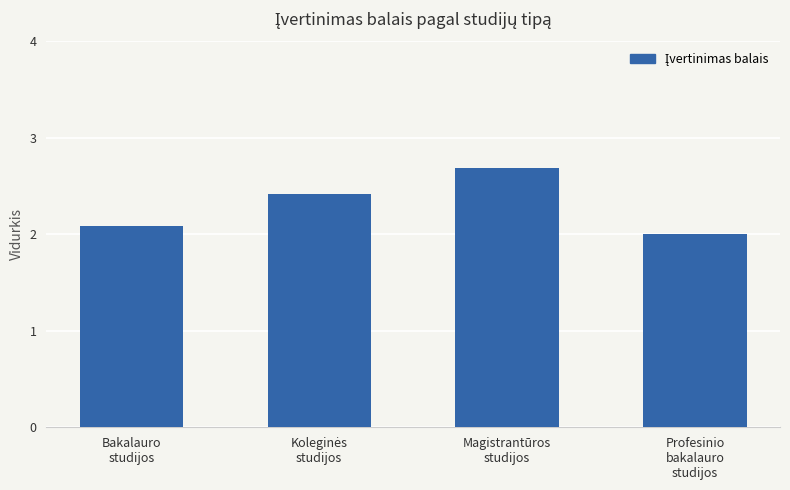

Reading left to right, what are all the values shown in this chart?

2.1	2.4	2.7	2.0